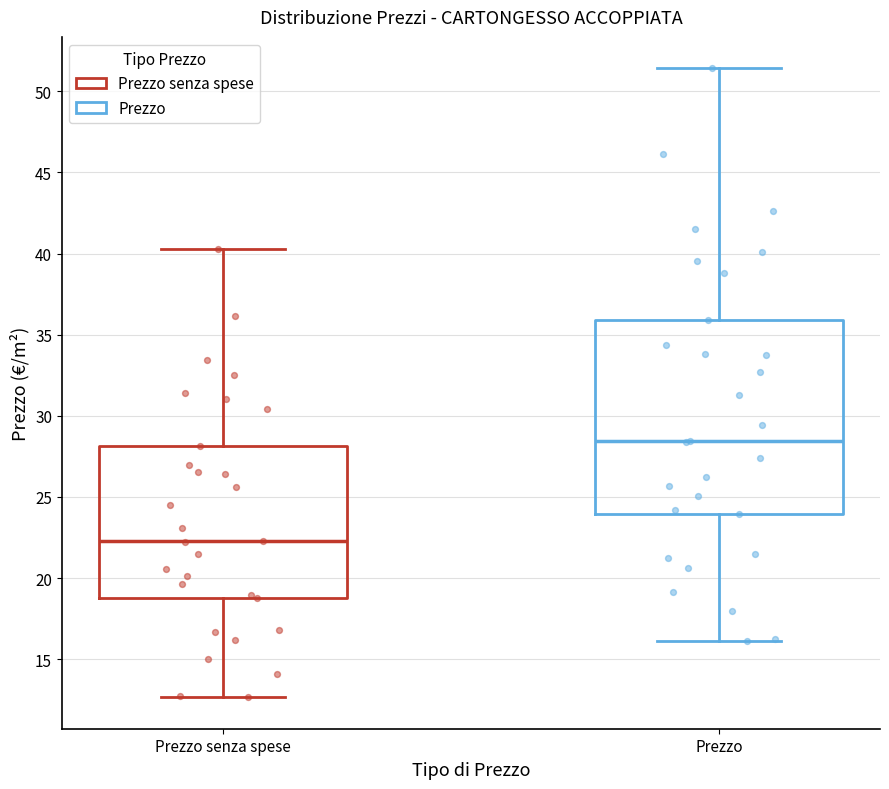

Reading left to right, transcribe this box plot: for each box, give where its median line is, the range the box spans, and where its two whiskers end, as read against the y-axis. The values are not printed on the chart, so give them approximately, as read against the axis.

Prezzo senza spese: median 22.5, box 19.0 to 28.0, whiskers 12.5 to 40.5
Prezzo: median 28.5, box 24.0 to 36.0, whiskers 16.0 to 51.5